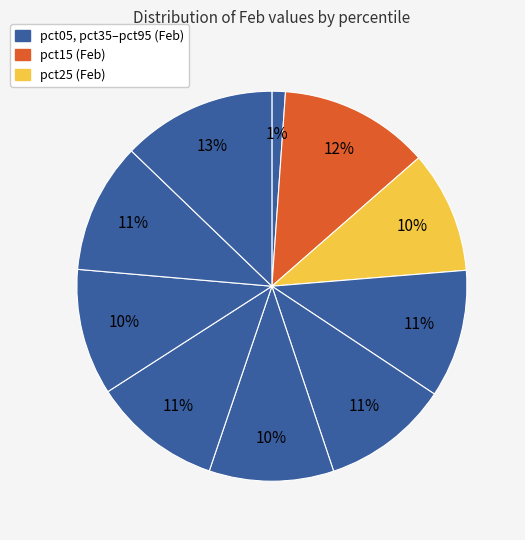

How many segments does this pie chart have?

10